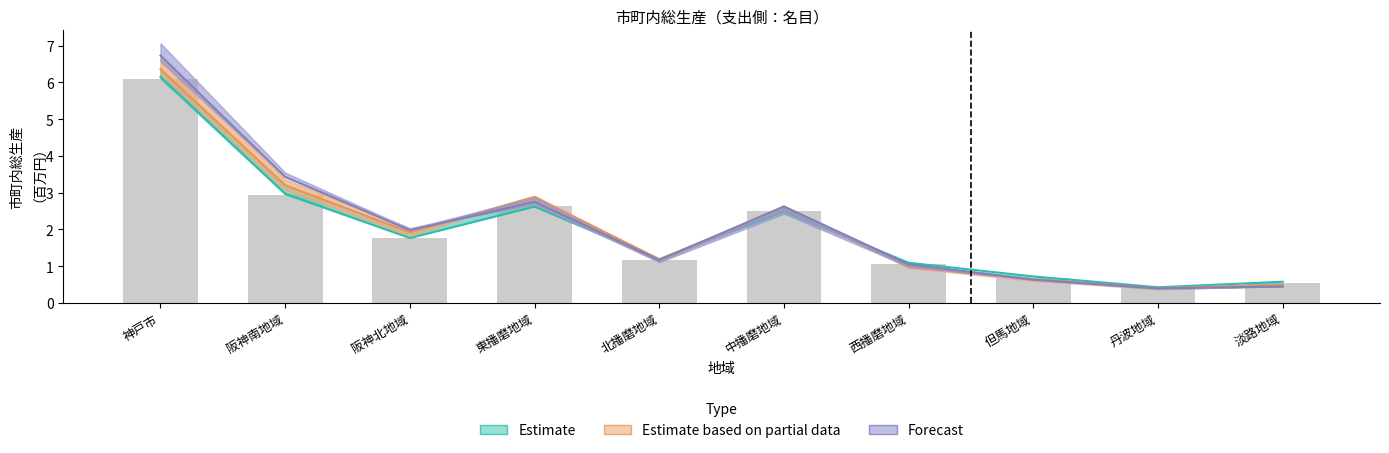

List the labels in order of value, largest first.

神戸市, 阪神南地域, 東播磨地域, 中播磨地域, 阪神北地域, 北播磨地域, 西播磨地域, 但馬地域, 淡路地域, 丹波地域